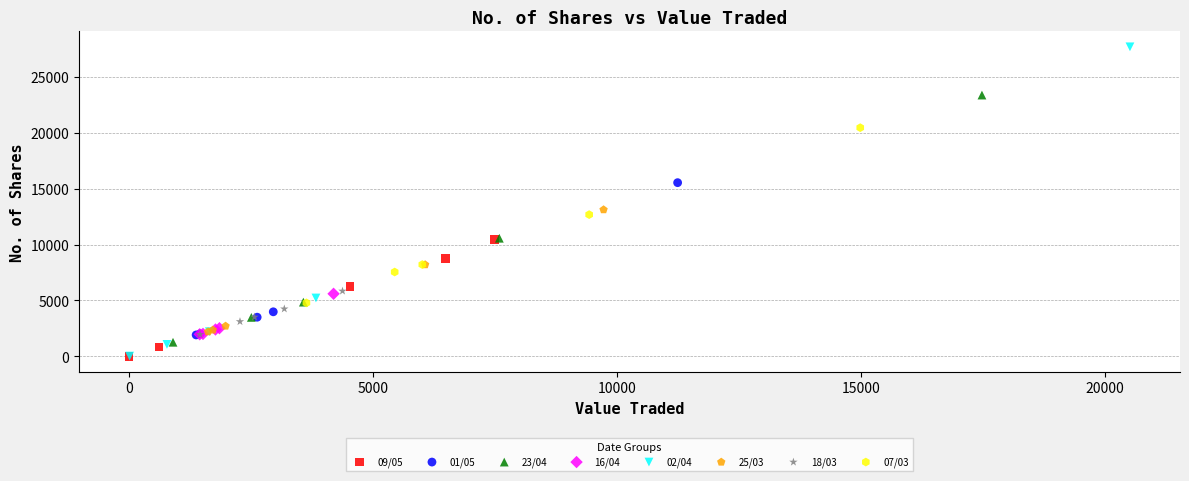

Which series contains the highest Y value?

02/04